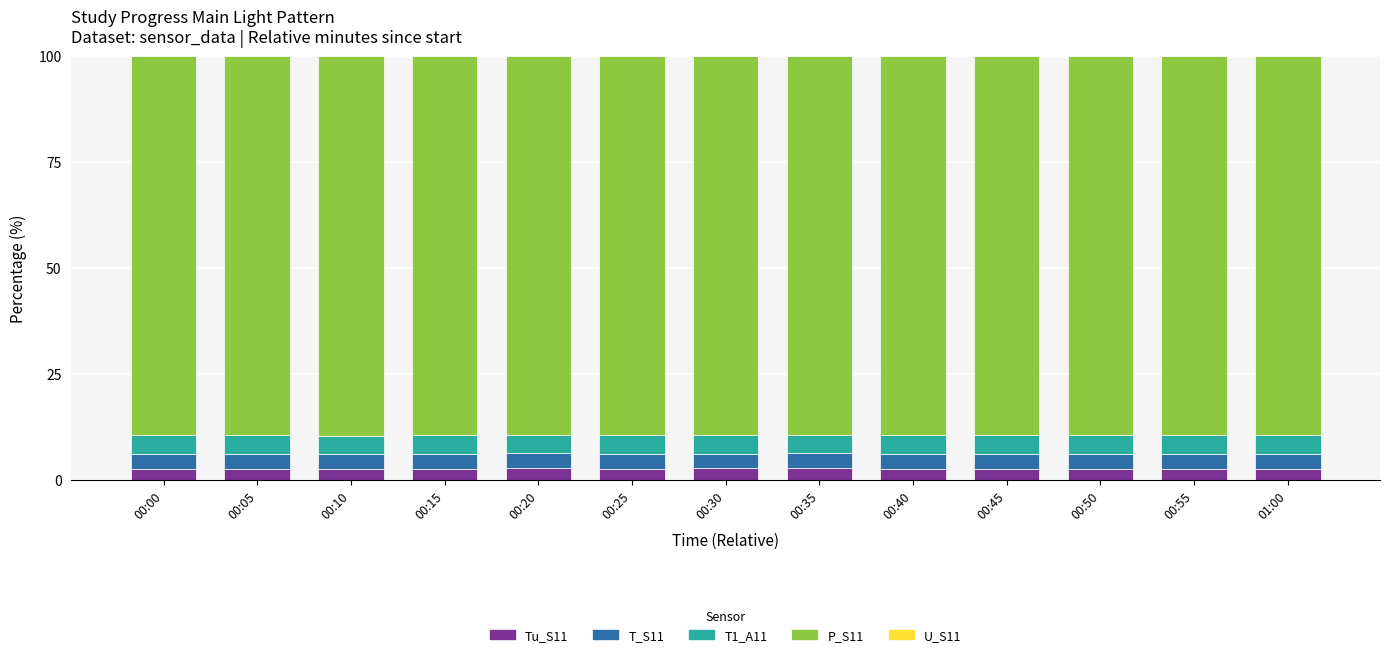

What is the sum of all Tu_S11 values?

34.1